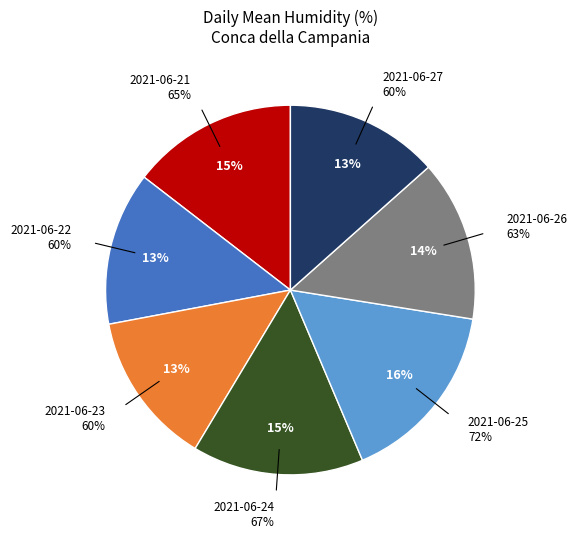

To the nearest percent, what percentage of the pie is 2021-06-23?

13%